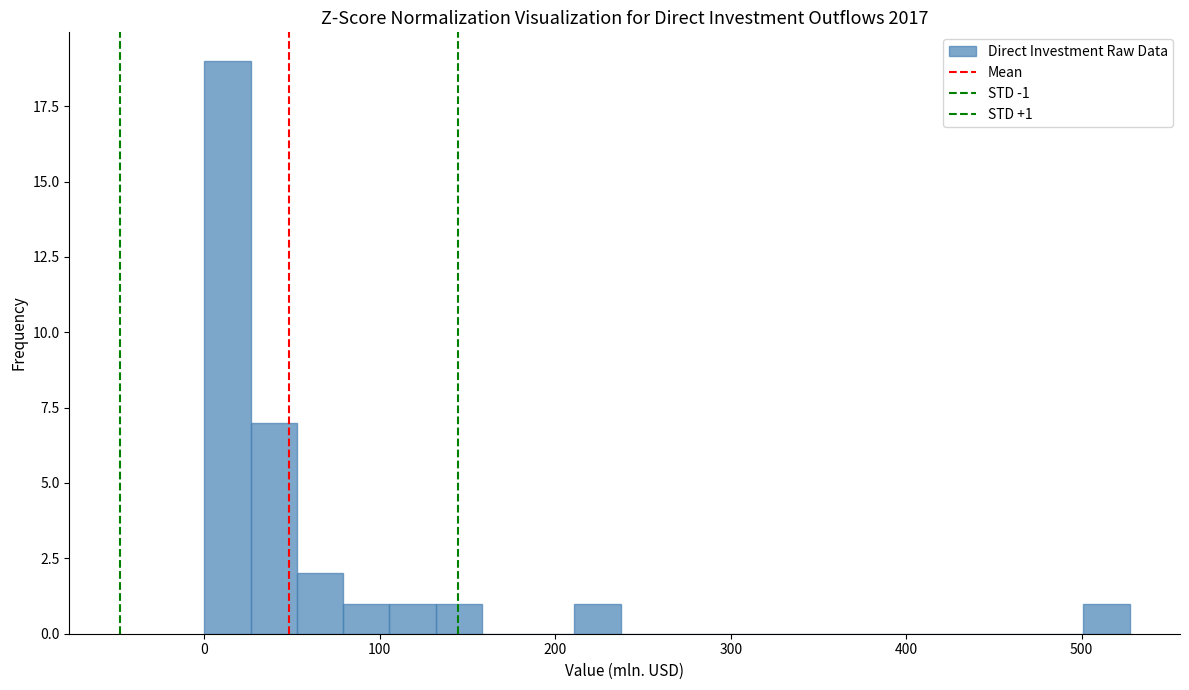

Read against the x-axis, roughly where is the centre of the tallest bar?

10